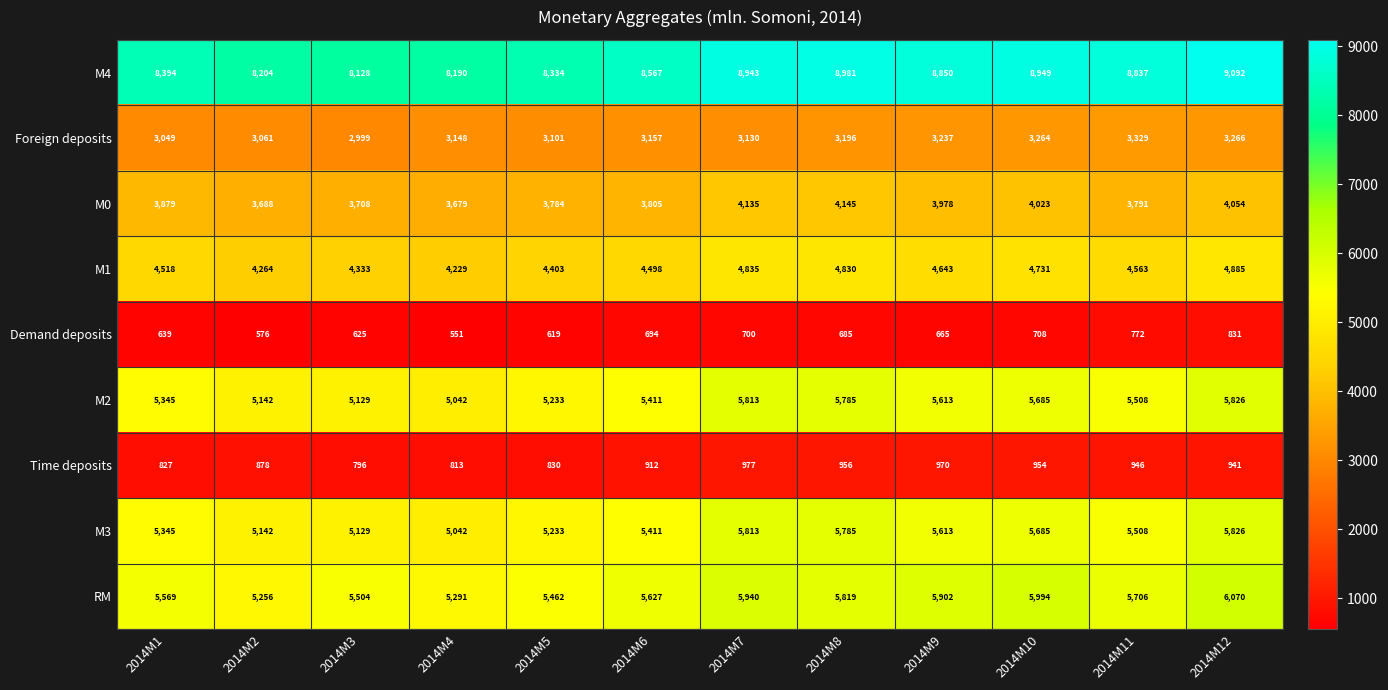

At which label is M4 closest to 8610?

2014M6